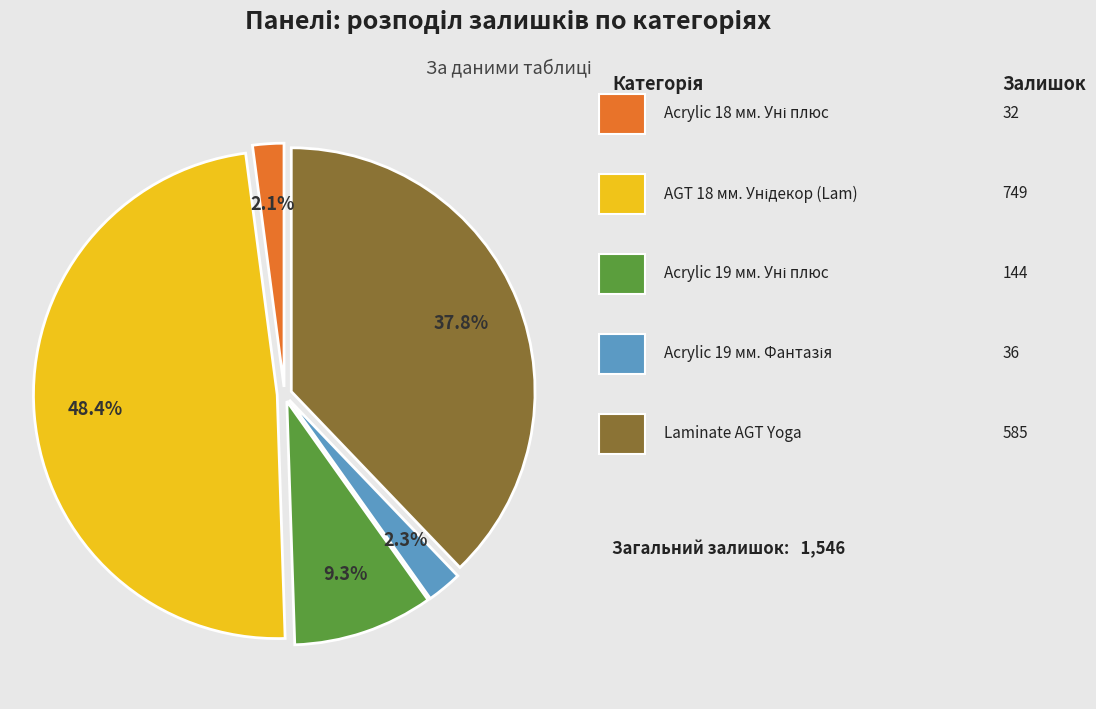

How many slices are in this pie chart?

5